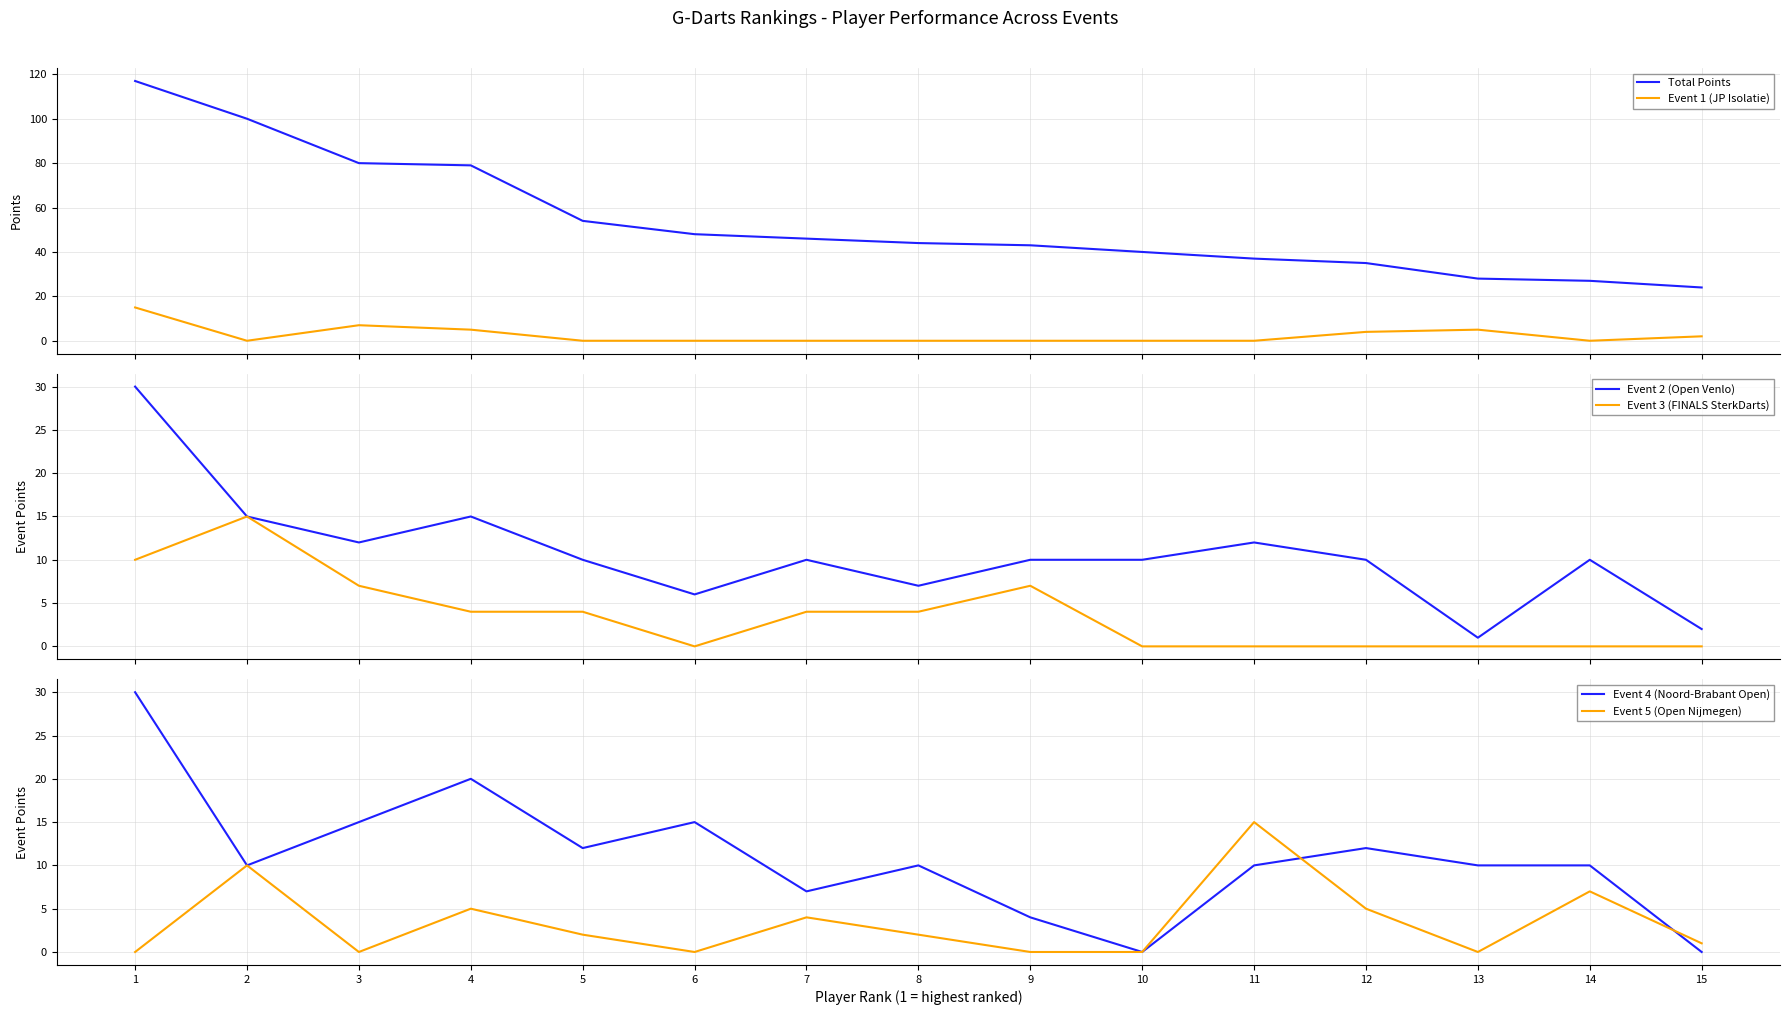

Between 6 and 13, which series saw the biggest shift?

Total Points